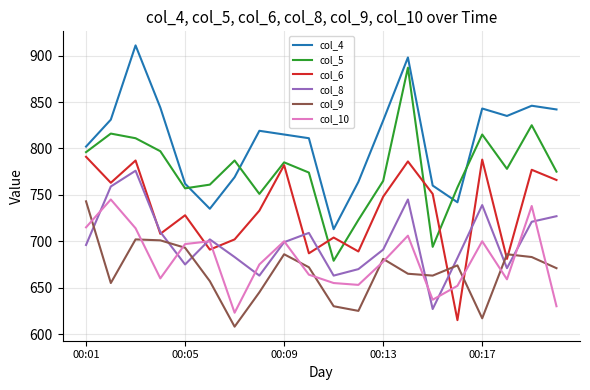

What is the maximum value for col_9?

743